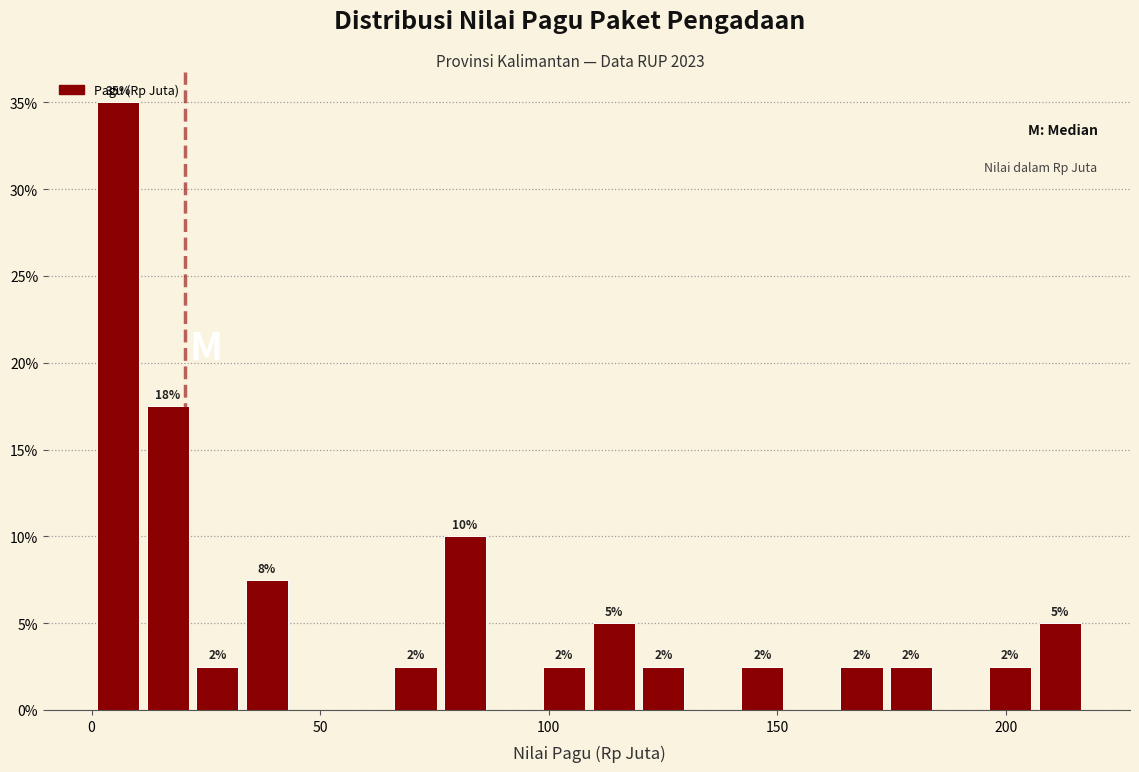

Around what value on the x-axis is the tallest bar? Give the approximate position of its centre, as read against the axis.

5